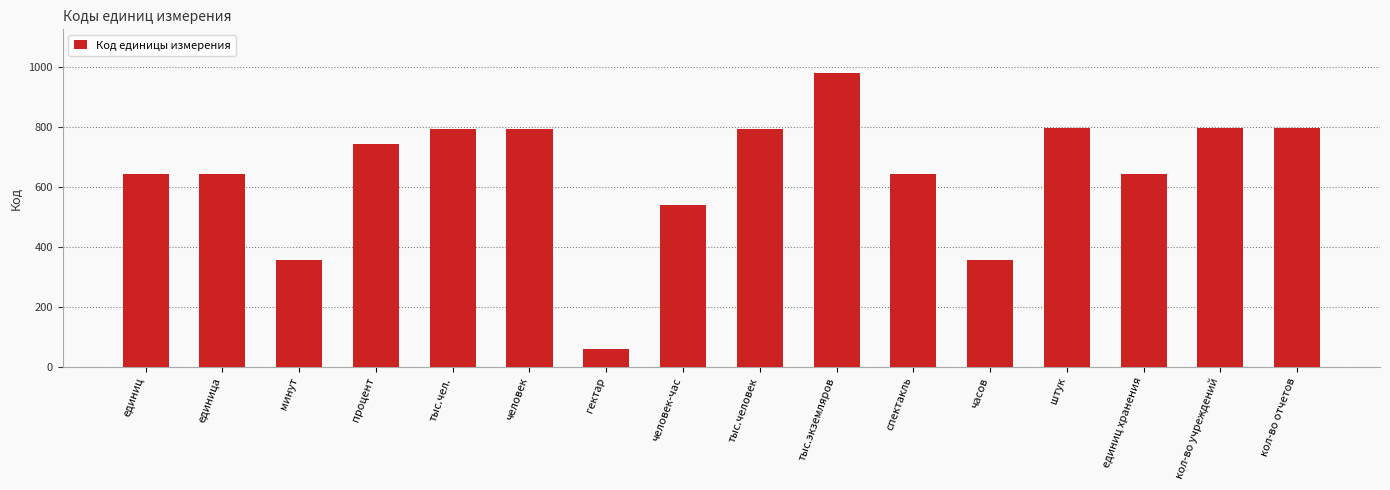

At which category does the chart reach its minimum across all series?

гектар